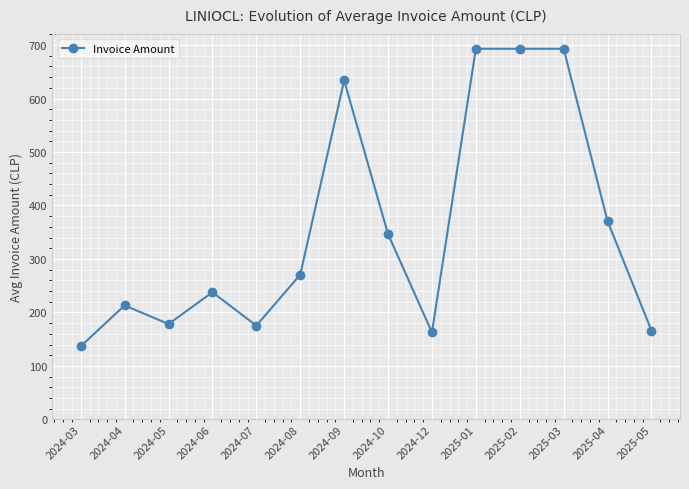

Does the chart display data point markers on the line(s)?

Yes